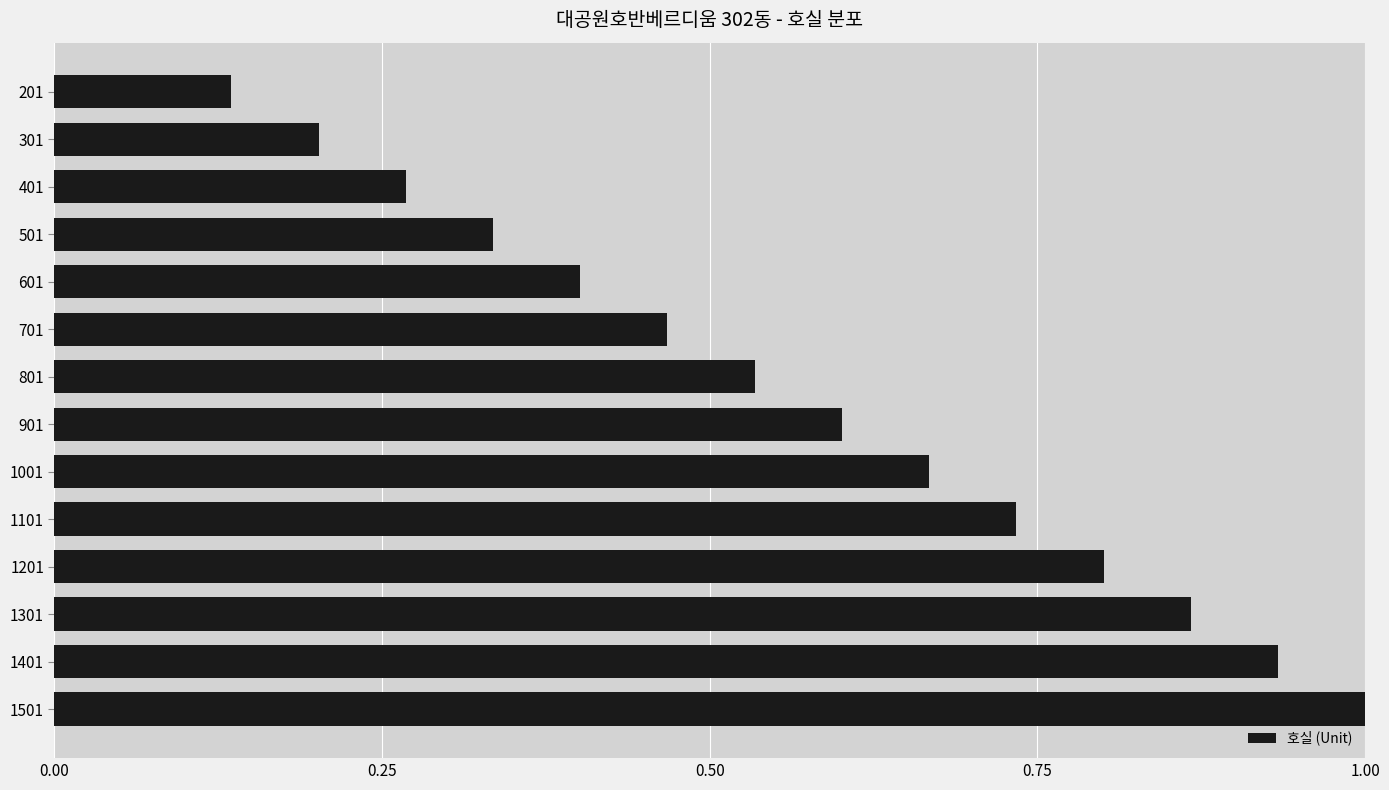

What is the greatest value displayed?

1.0